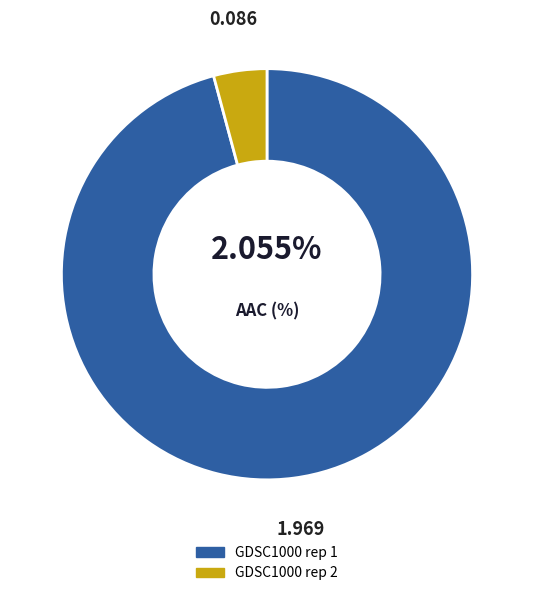

How many segments does this pie chart have?

2